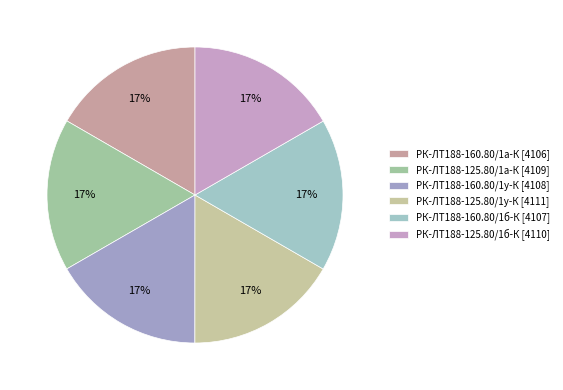

How many segments does this pie chart have?

6